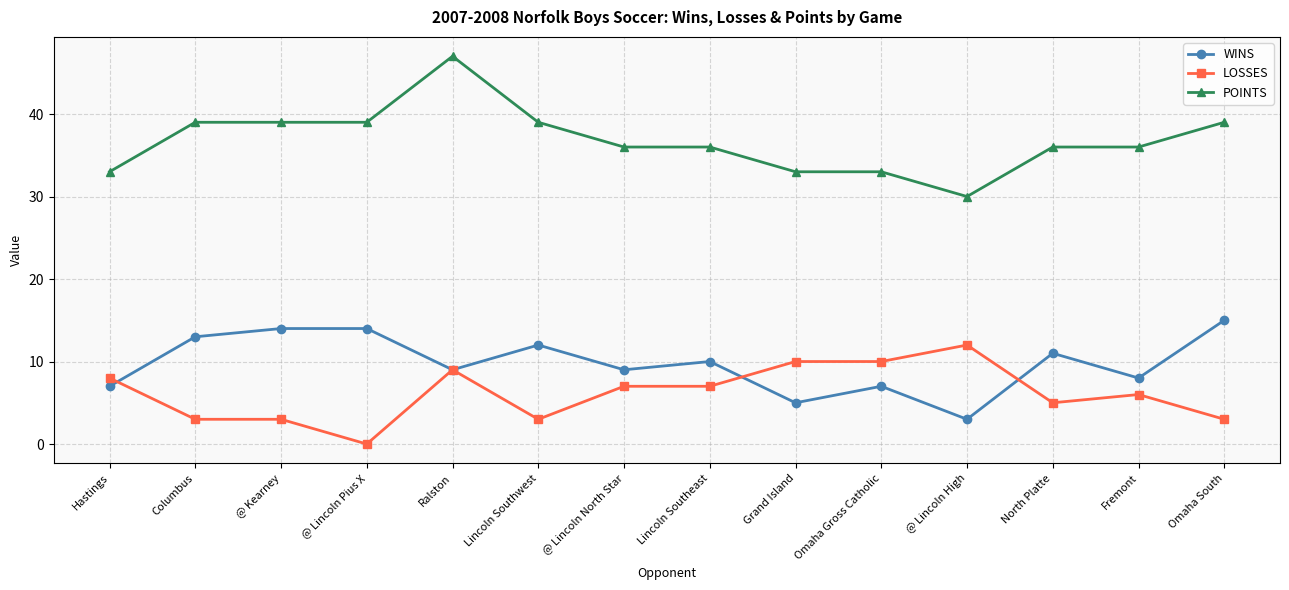

What is the label of the 9th point from the left?

Grand Island